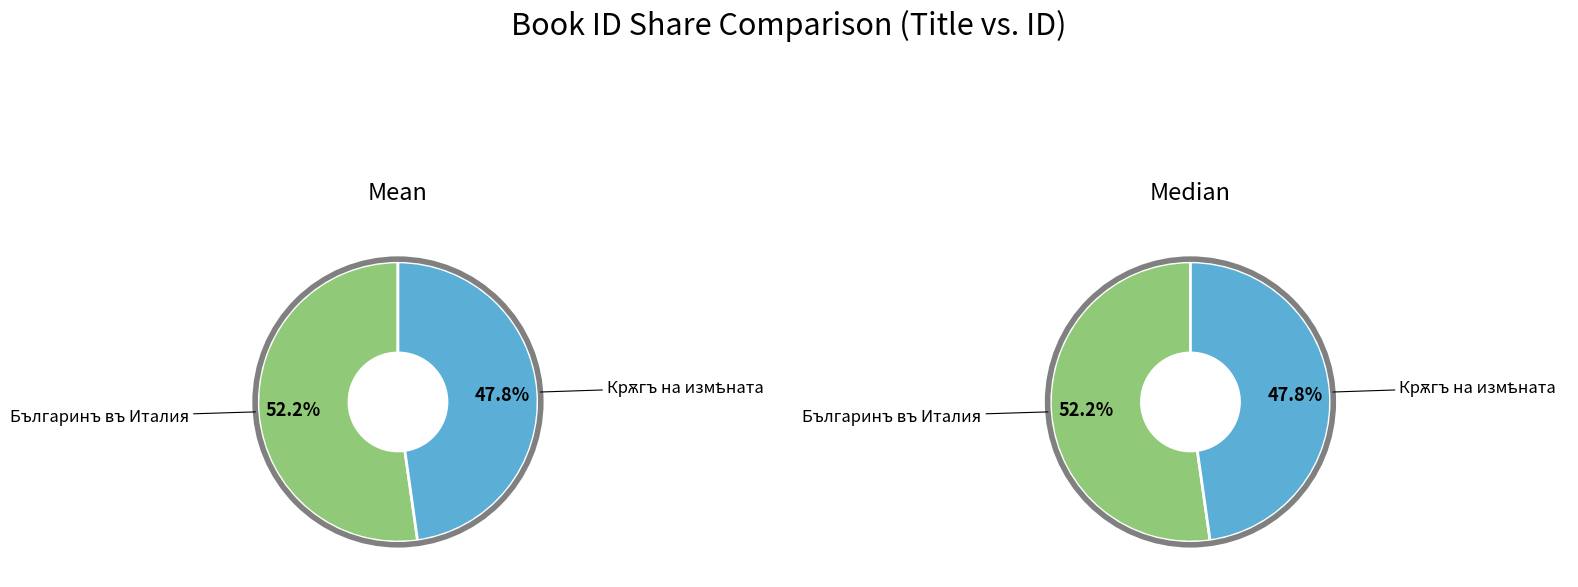

Is the sum of Крѫгъ на измѣната and Българинъ въ Италия greater than half?

Yes